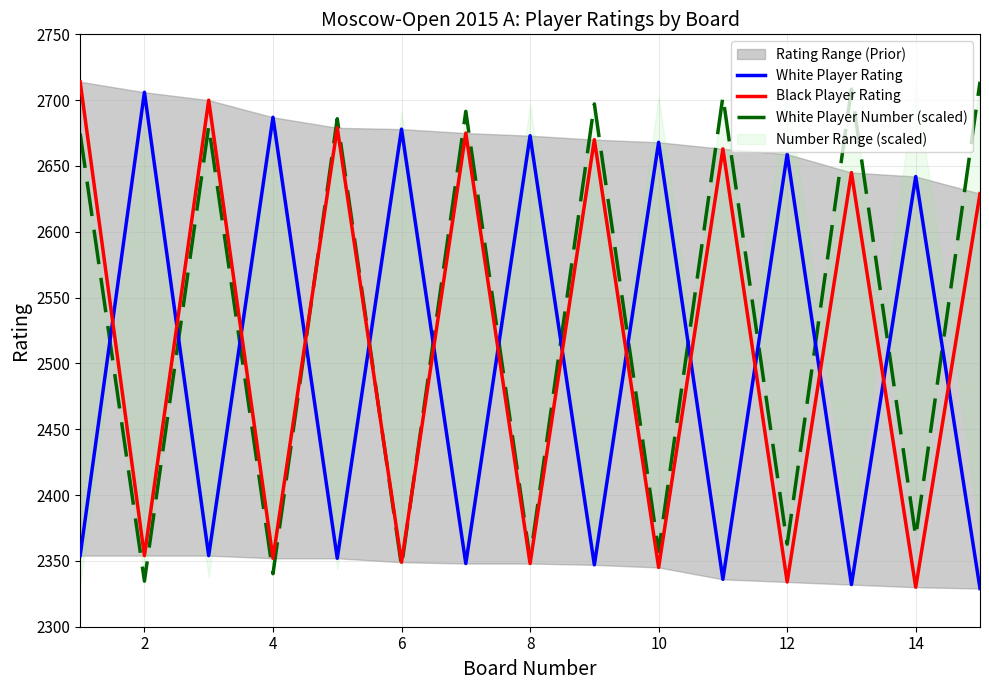

How many values in the Black Player Rating series are below 2629?

7